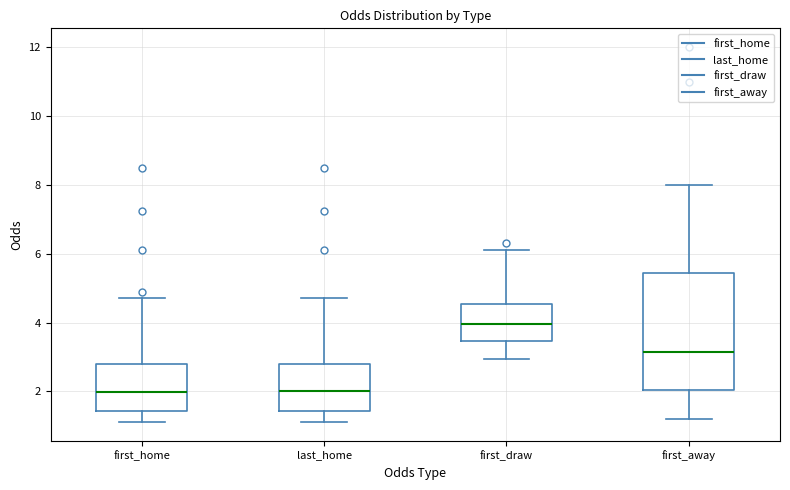

Which box is the tallest, from its lower edge to its upper edge?

first_away